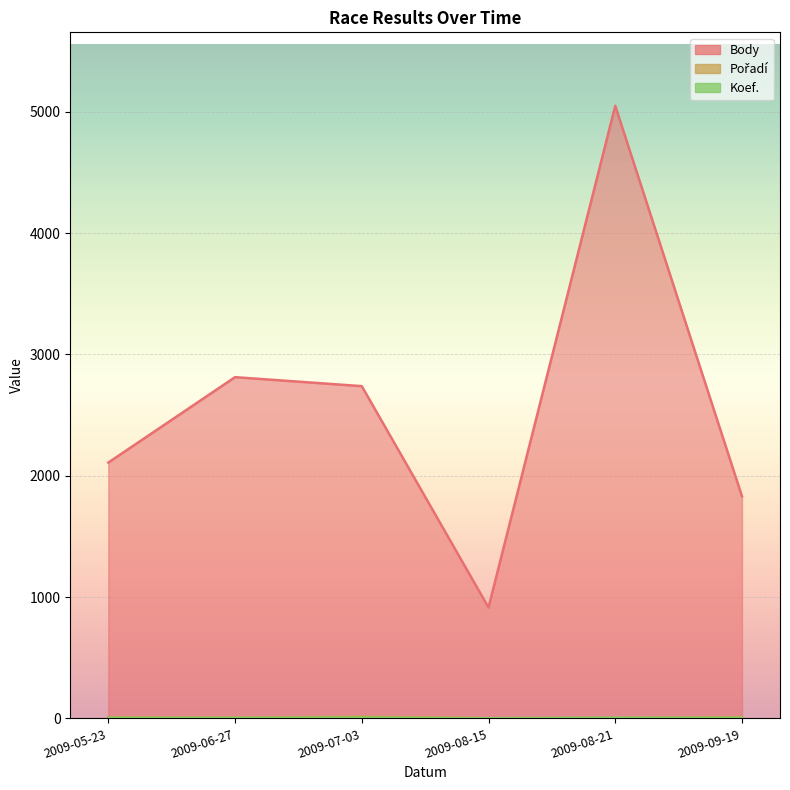

Where is the first local minimum for Pořadí?

2009-06-27